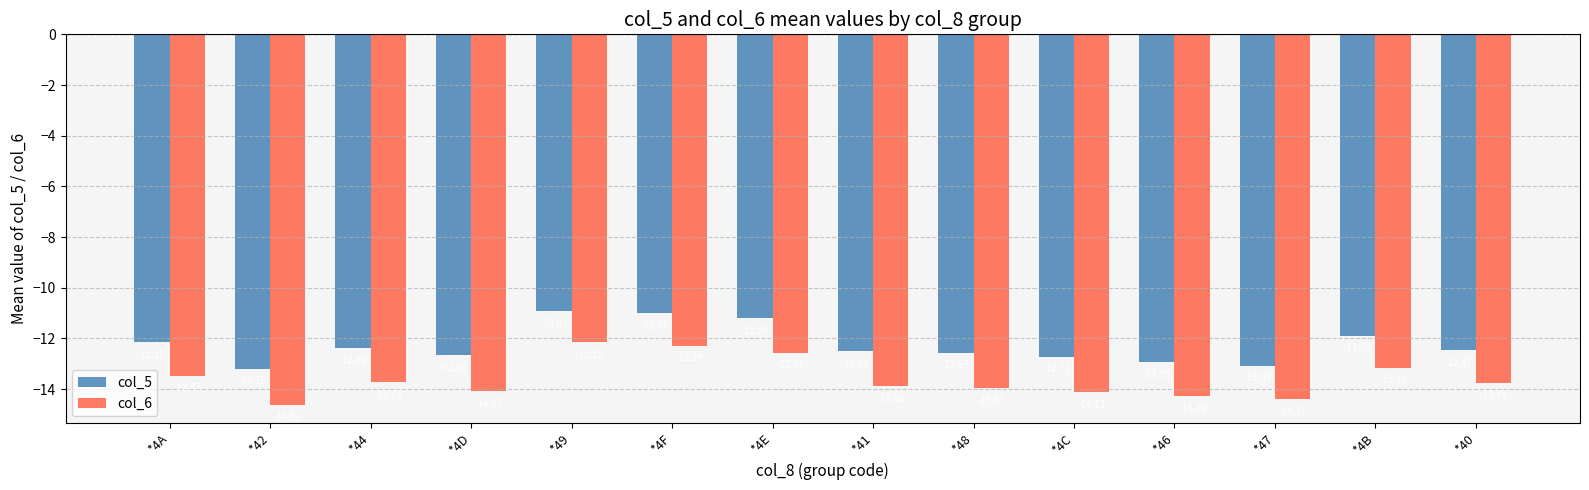

What is the lowest value of the col_5 series?

-13.2